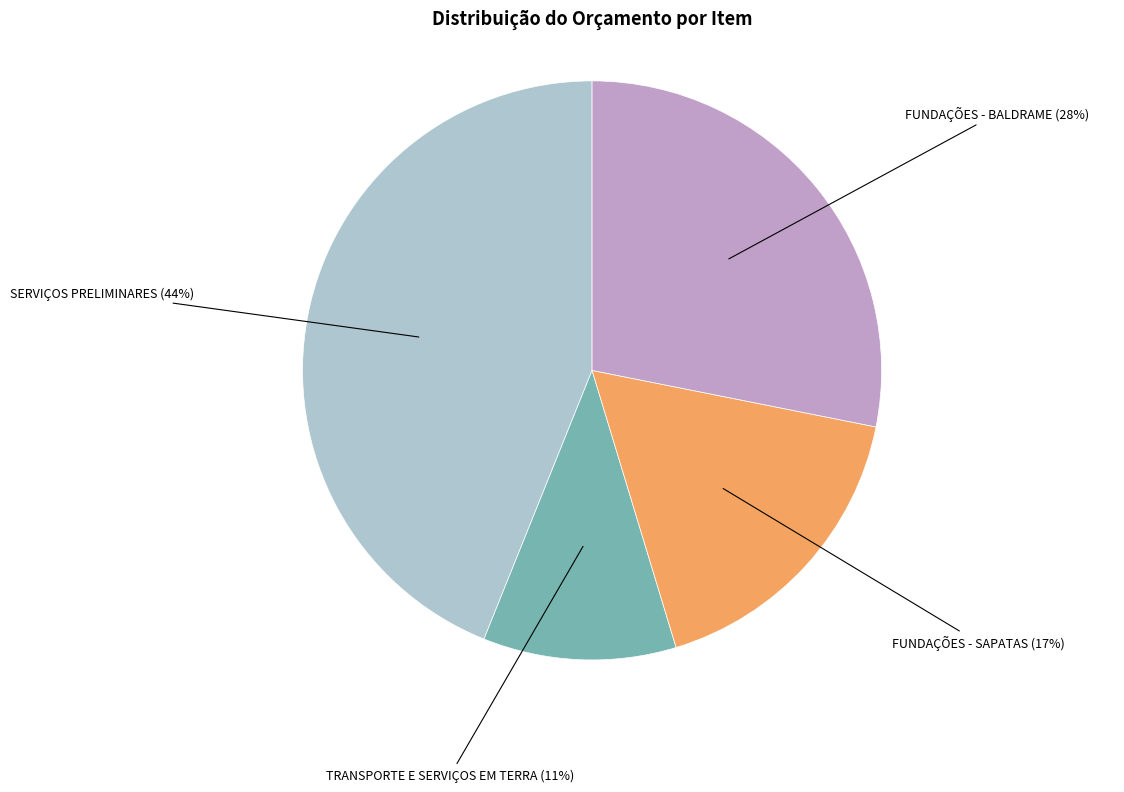

Which slice is the largest?

SERVIÇOS PRELIMINARES